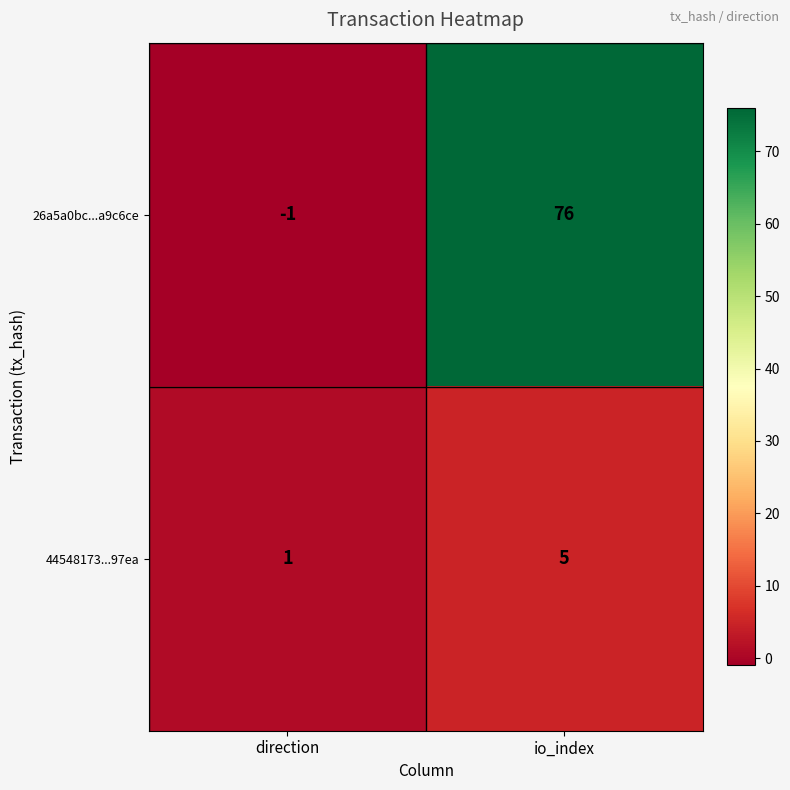

Which category has the lowest value across all series?

direction